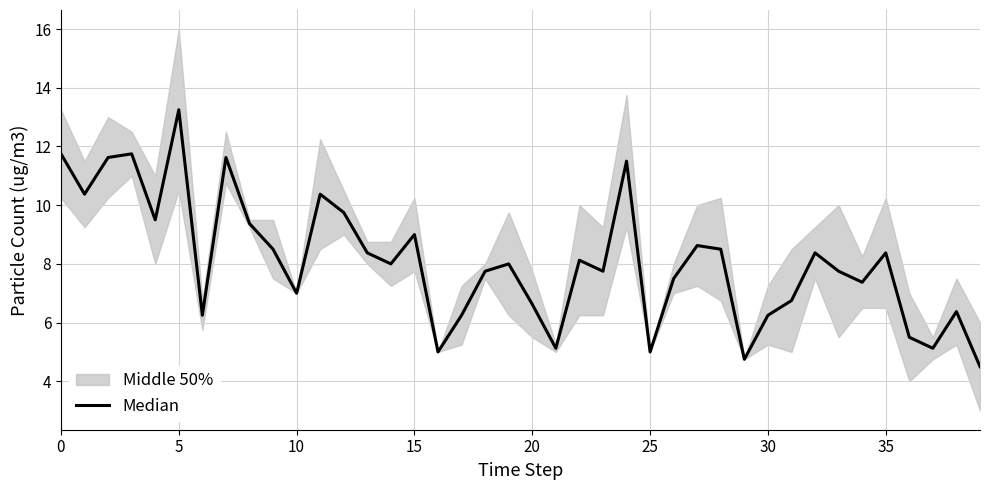

What is the label of the 12th point from the right?

28